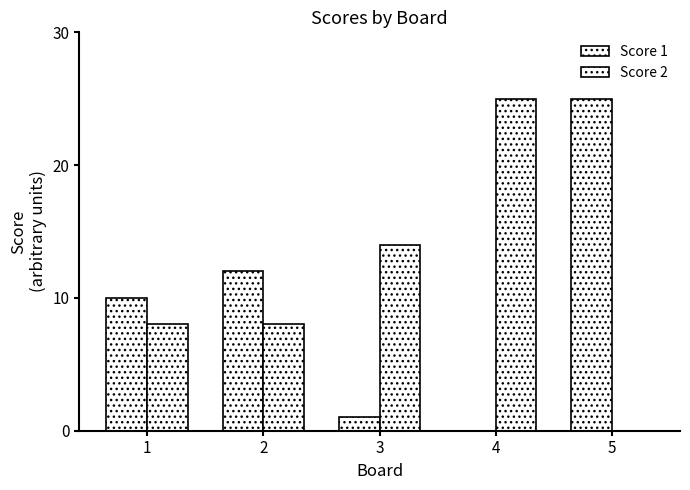

Is it true that Score 1 equals 10 at 1?

True